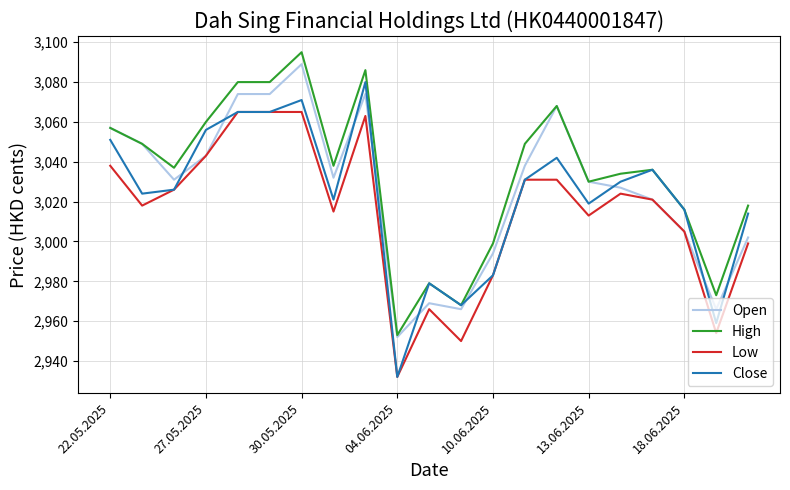

Is this an area chart (filled region under the line)?

No